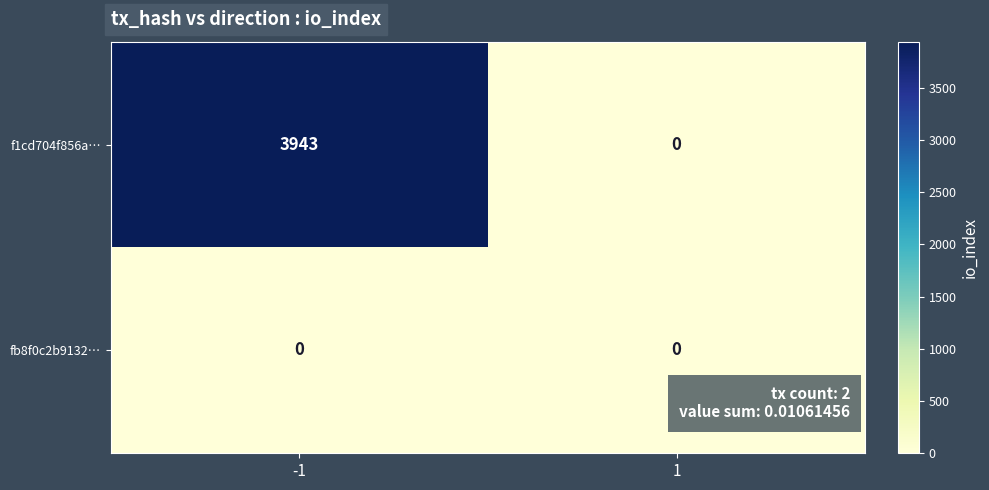

Between -1 and 1, which series saw the biggest shift?

f1cd704f856a…